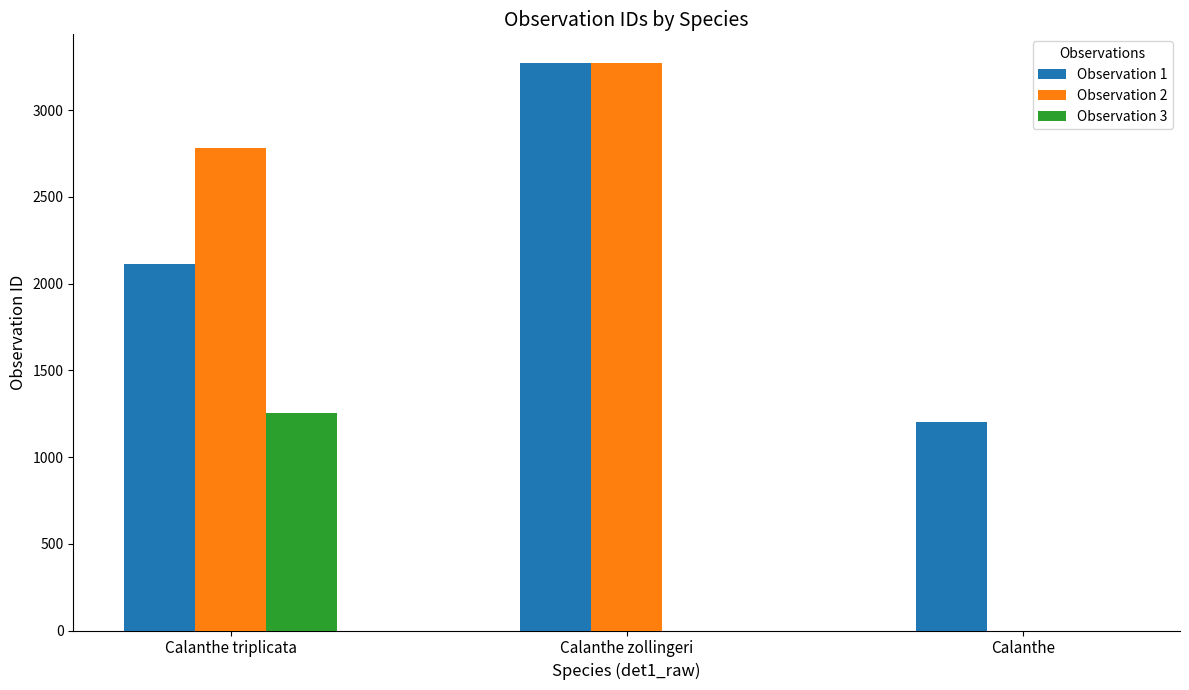

What is the greatest value displayed?

3274